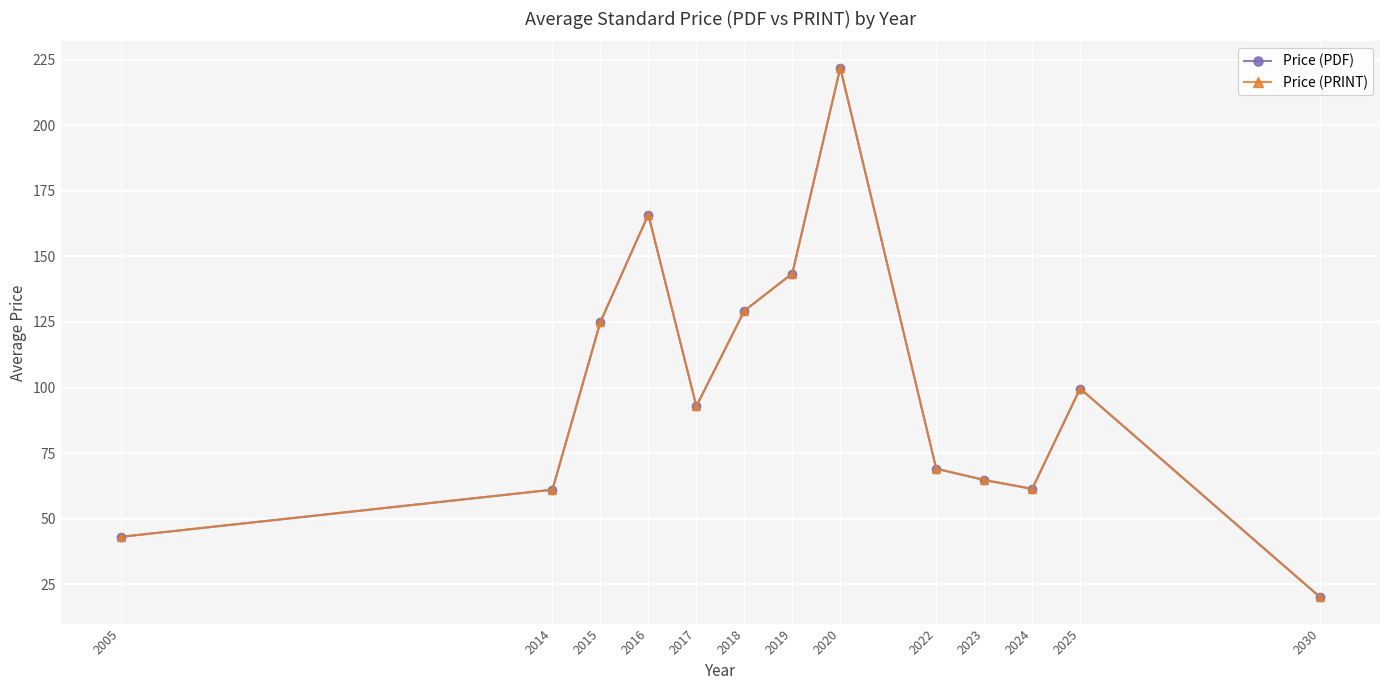

What is the greatest value displayed?

222.0